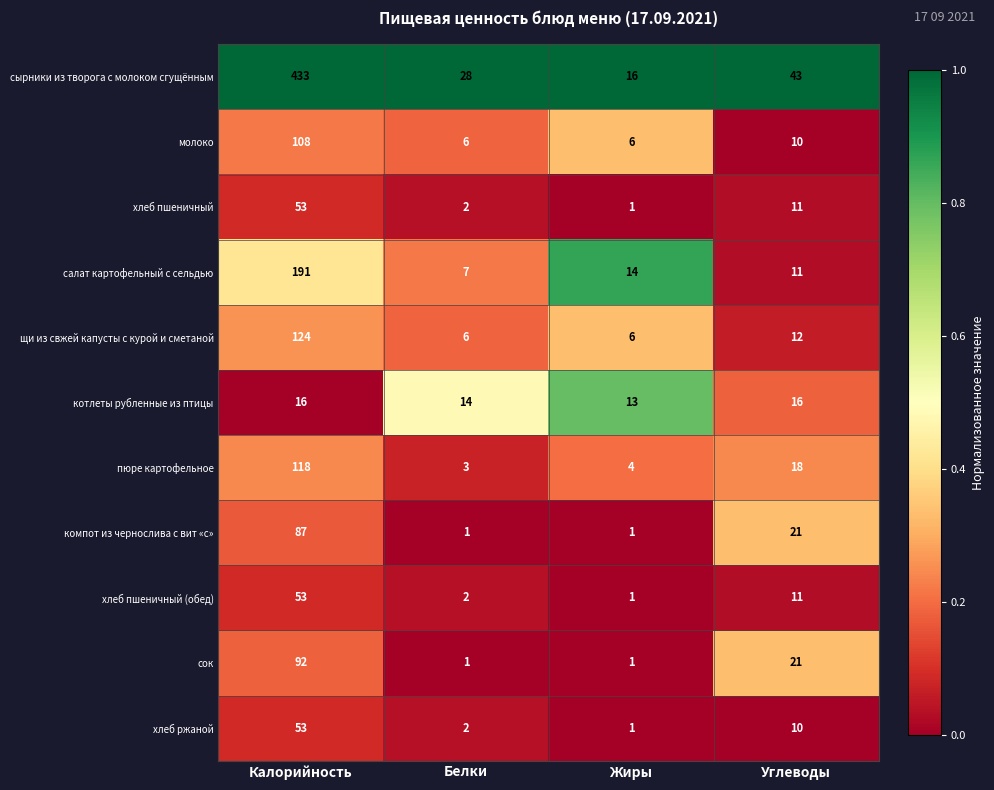

Which series has the largest total across all categories?

сырники из творога с молоком сгущённым